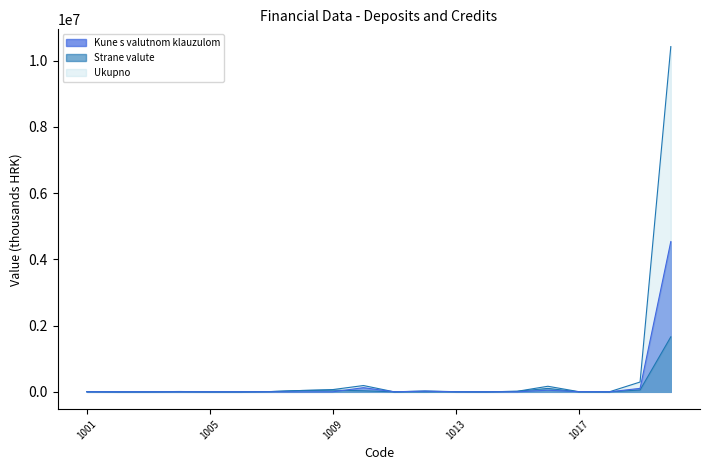

Reading left to right, list all the values displayed in this chart.

Ukupno: 1001=7975	1002=0	1003=2	1004=10056	1005=0	1006=7	1007=8536	1008=41146	1009=67722	1010=190153	1011=0	1012=26071	1013=4491	1014=649	1015=15848	1016=168167	1017=6203	1018=684	1019=296087	1020=10425490
Strane valute: 1001=3924	1002=0	1003=0	1004=56	1005=0	1006=0	1007=8536	1008=39466	1009=51982	1010=31681	1011=0	1012=15	1013=3239	1014=649	1015=15643	1016=103510	1017=360	1018=87	1019=55931	1020=1660300
Kune s valutnom klauzulom: 1001=104	1002=0	1003=0	1004=0	1005=0	1006=0	1007=0	1008=0	1009=104	1010=125893	1011=0	1012=20495	1013=0	1014=0	1015=0	1016=48868	1017=3337	1018=6	1019=104475	1020=4538022